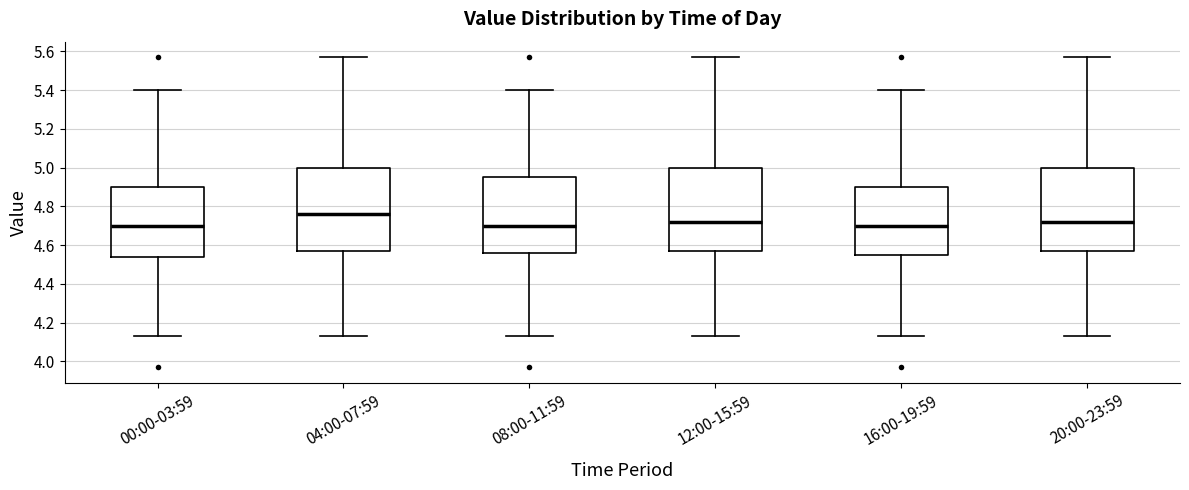

Reading left to right, read every box against the y-axis: the position of its median line, the range the box covers, and the ends of its whiskers. The values are not printed on the chart, so give them approximately, as read against the axis.

00:00-03:59: median 4.70, box 4.54 to 4.90, whiskers 4.14 to 5.40
04:00-07:59: median 4.76, box 4.58 to 5.00, whiskers 4.14 to 5.58
08:00-11:59: median 4.70, box 4.56 to 4.96, whiskers 4.14 to 5.40
12:00-15:59: median 4.72, box 4.58 to 5.00, whiskers 4.14 to 5.58
16:00-19:59: median 4.70, box 4.56 to 4.90, whiskers 4.14 to 5.40
20:00-23:59: median 4.72, box 4.58 to 5.00, whiskers 4.14 to 5.58